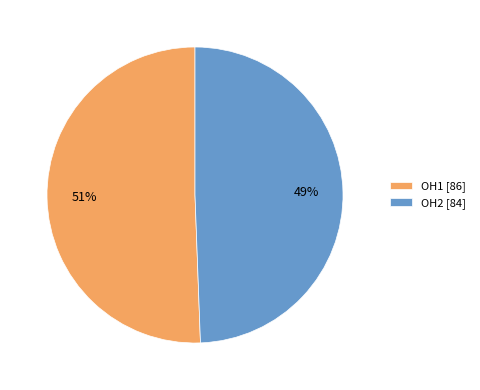

How many segments does this pie chart have?

2